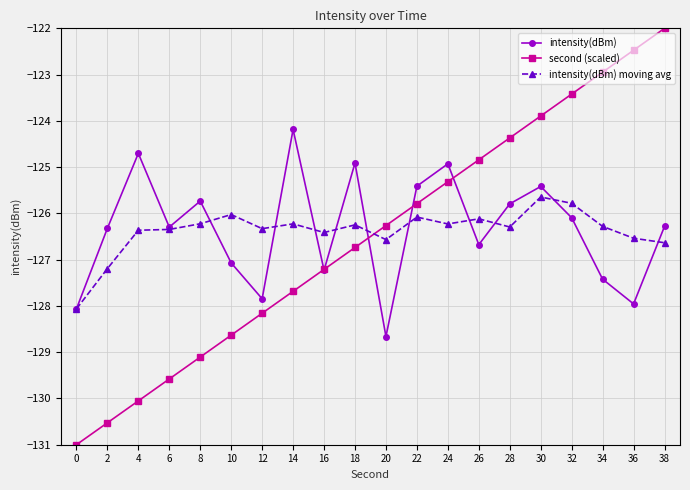

What is the spread (max minus min) of values at 8?

3.4